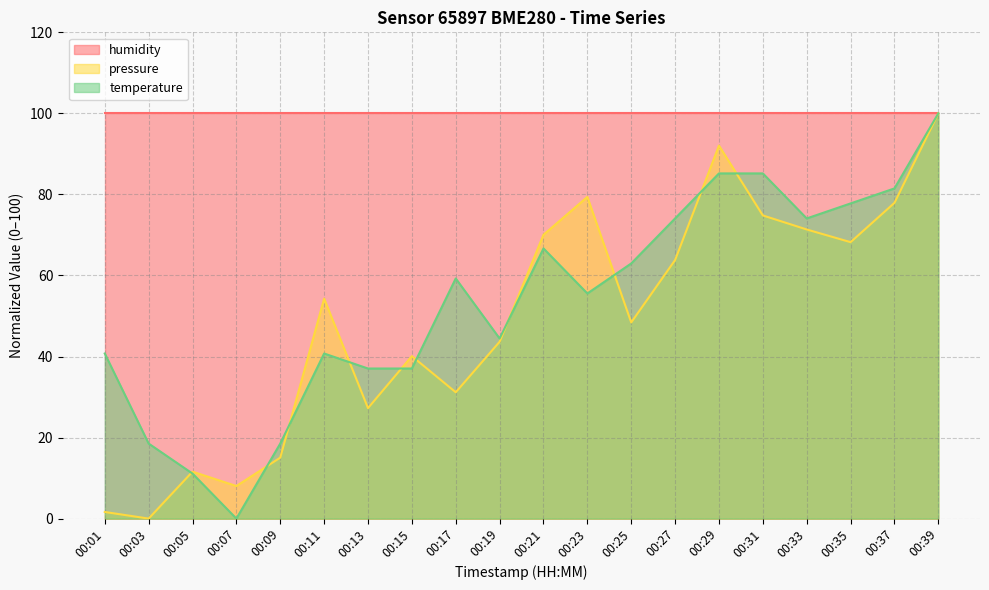

Is the value of humidity at 00:19 greater than the value of temperature at 00:09?

Yes